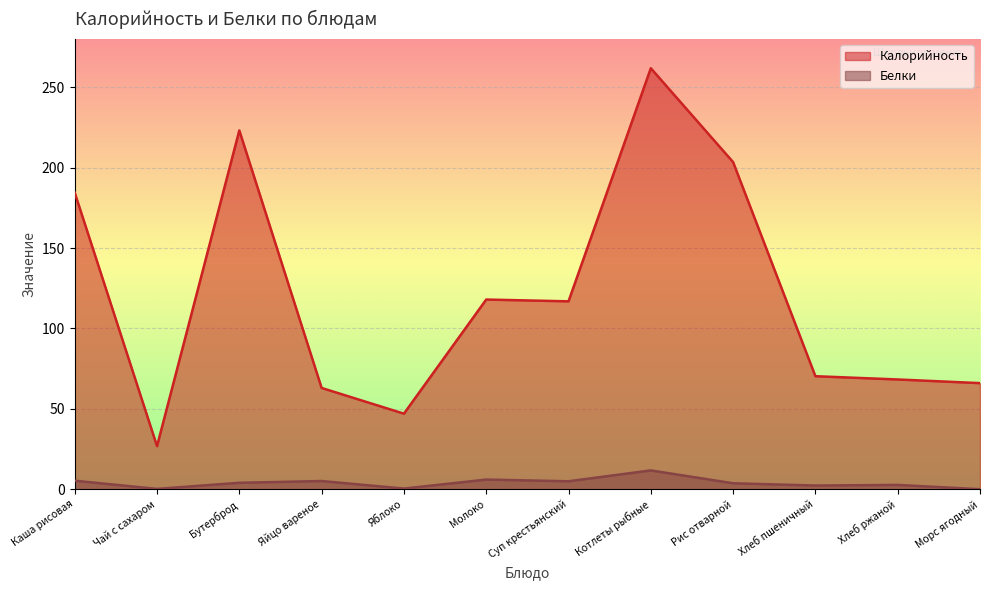

Read the Калорийность value at Котлеты рыбные.

261.9